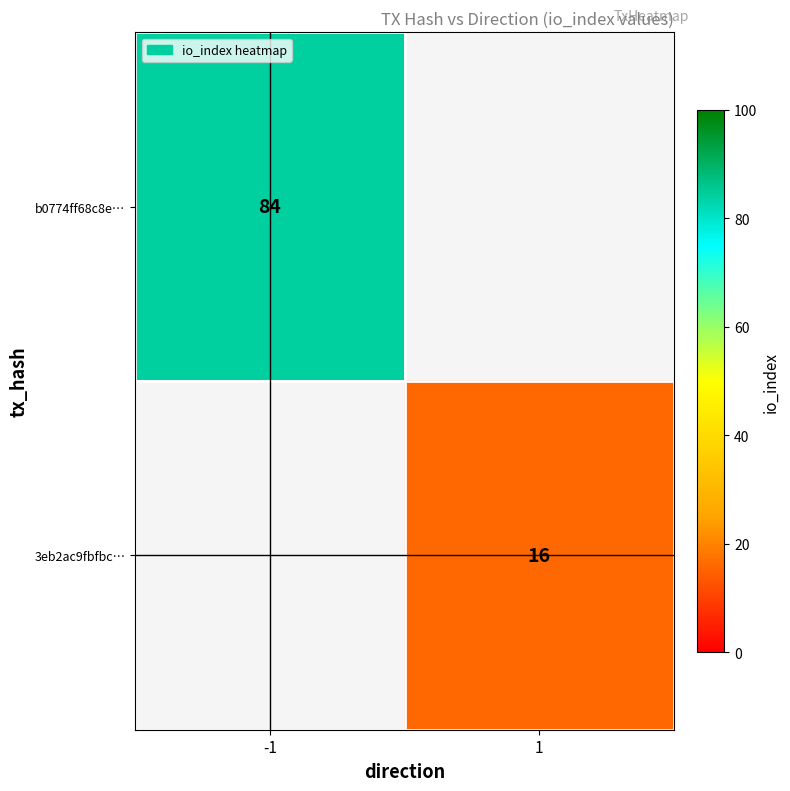

Is the value of 3eb2ac9fbfbc… at 1 greater than the value of b0774ff68c8e… at -1?

No